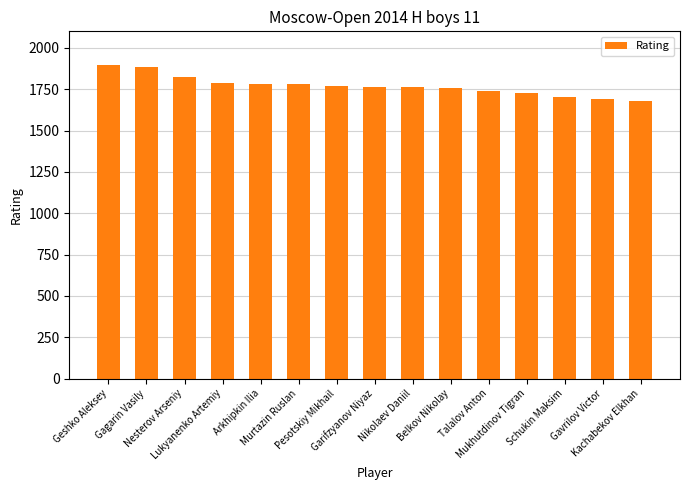

What is the maximum value shown in the chart?

1894